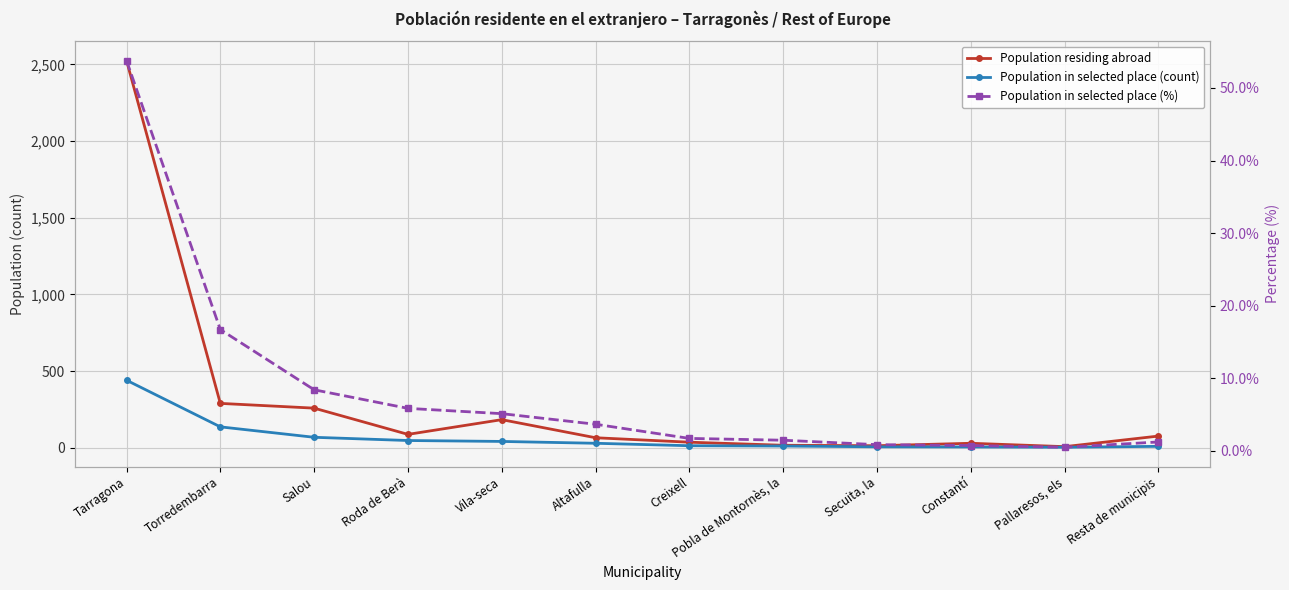

Is it true that Population in selected place (count) equals 4.1 at Constantí?

False